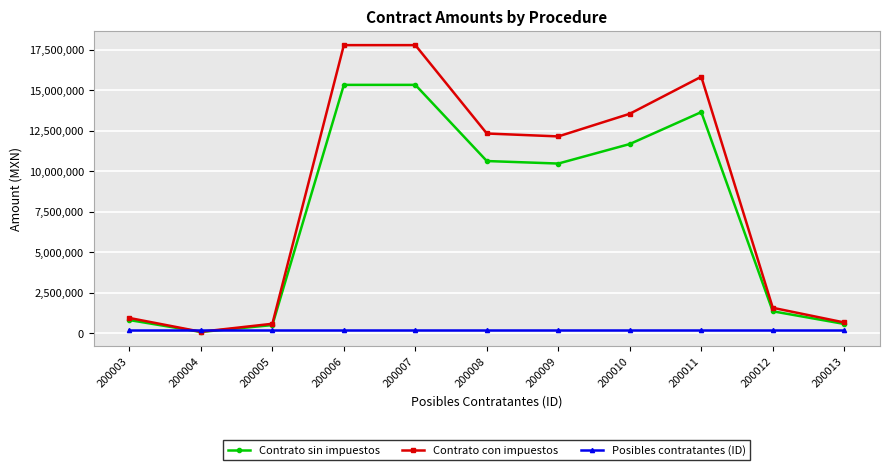

Which series has the largest total across all categories?

Contrato con impuestos